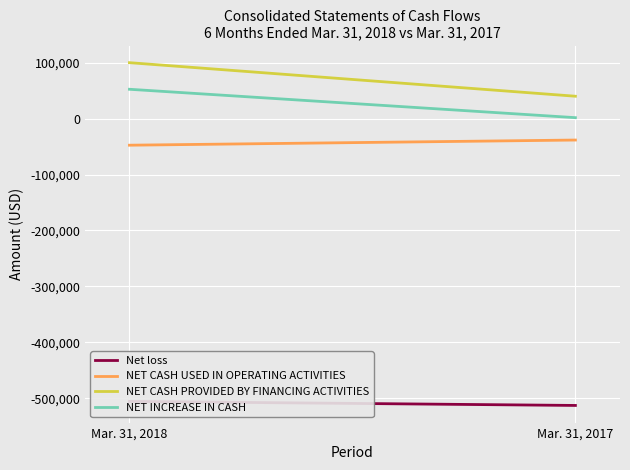

What is the value of the NET INCREASE IN CASH point at the 1st from the left?

52450